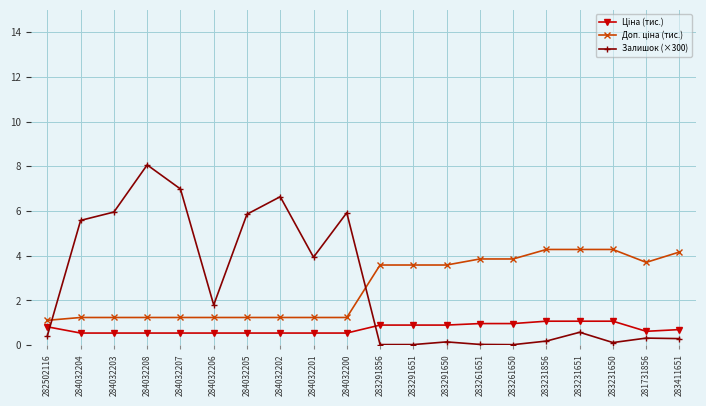

Between 283261650 and 283231651, which series saw the biggest shift?

Залишок (×300)